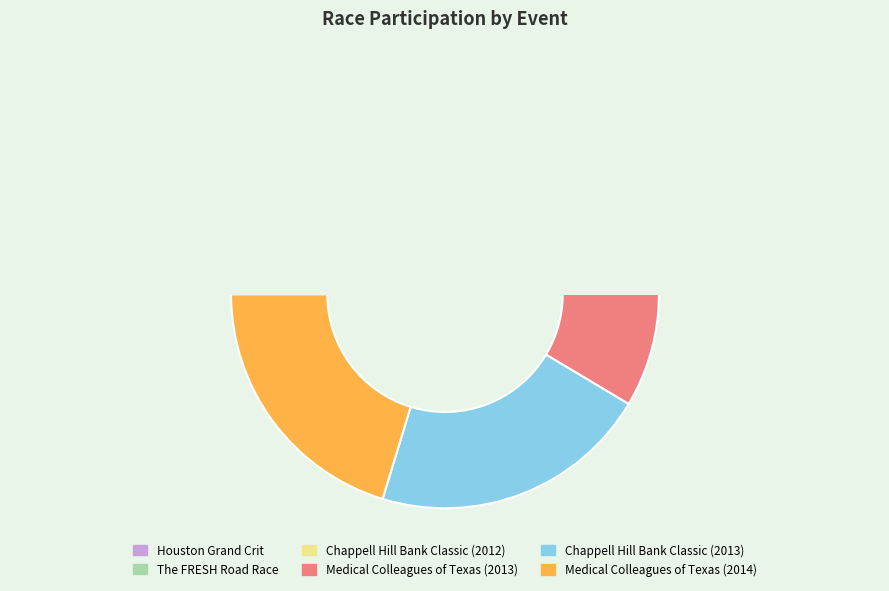

Is it true that Medical Colleagues of Texas (2013) is 2% of the pie?

False